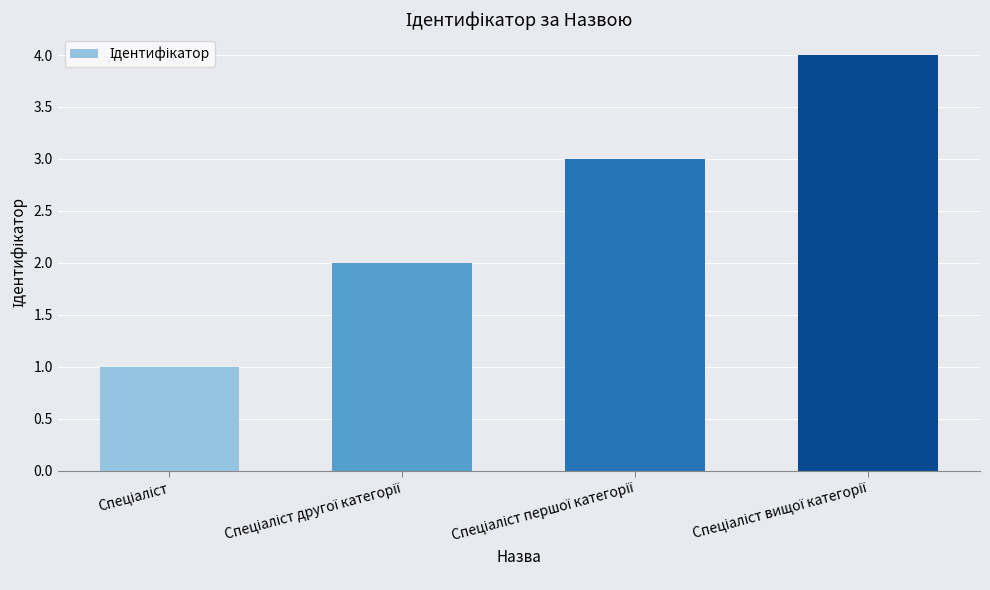

How many values are between 2 and 4?

3